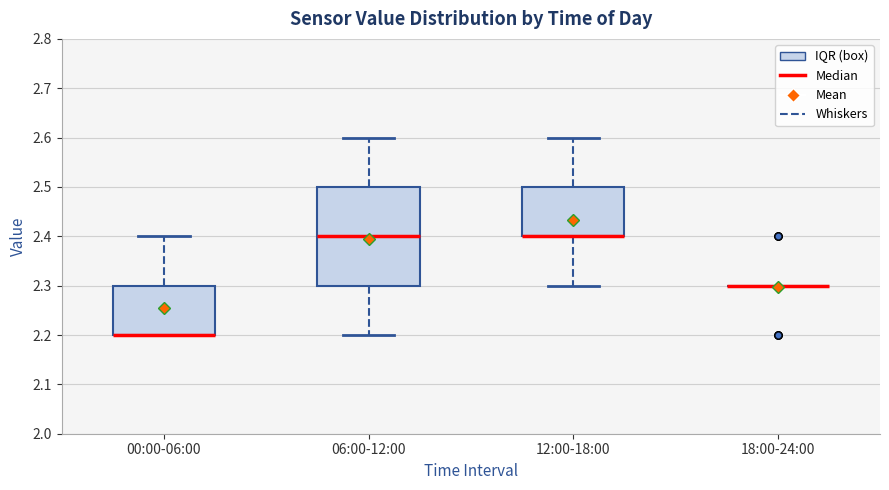

Reading left to right, transcribe this box plot: for each box, give where its median line is, the range the box spans, and where its two whiskers end, as read against the y-axis. The values are not printed on the chart, so give them approximately, as read against the axis.

00:00-06:00: median 2.2 (drawn on the box's lower edge), box 2.2 to 2.3, whiskers 2.2 to 2.4
06:00-12:00: median 2.4, box 2.3 to 2.5, whiskers 2.2 to 2.6
12:00-18:00: median 2.4 (drawn on the box's lower edge), box 2.4 to 2.5, whiskers 2.3 to 2.6
18:00-24:00: box collapsed to a line at 2.3, whiskers 2.3 to 2.3